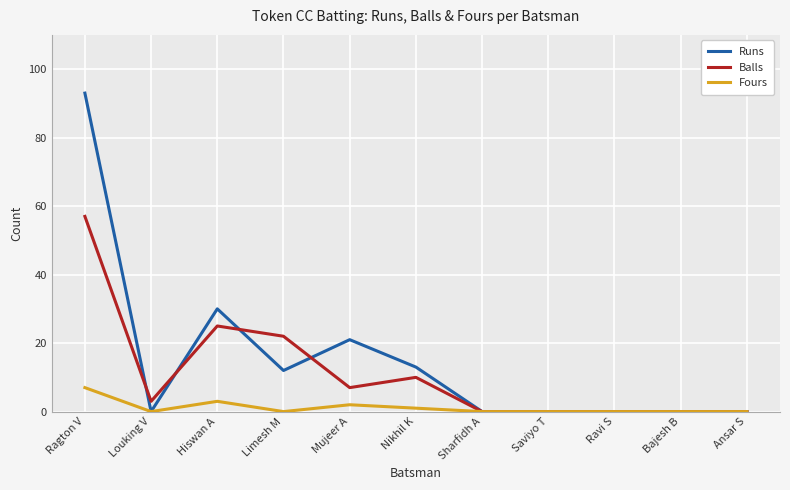

What is the sum of all Fours values?

13